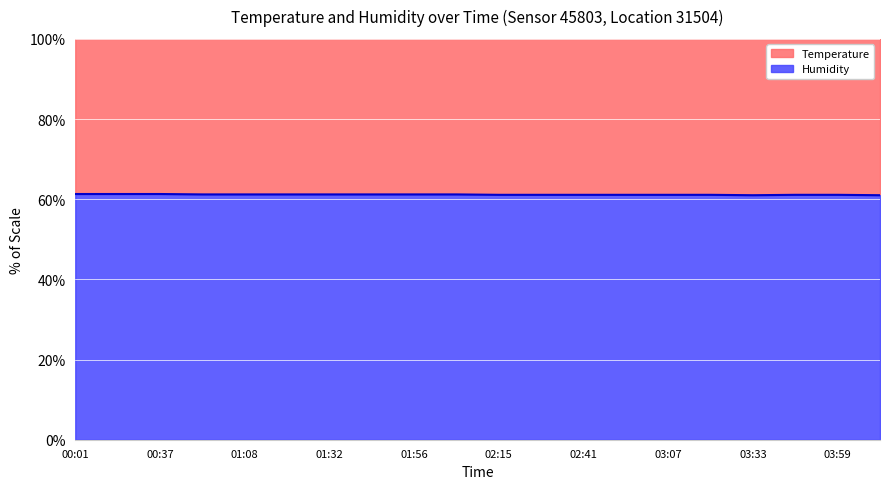

What is the average value?

61.2